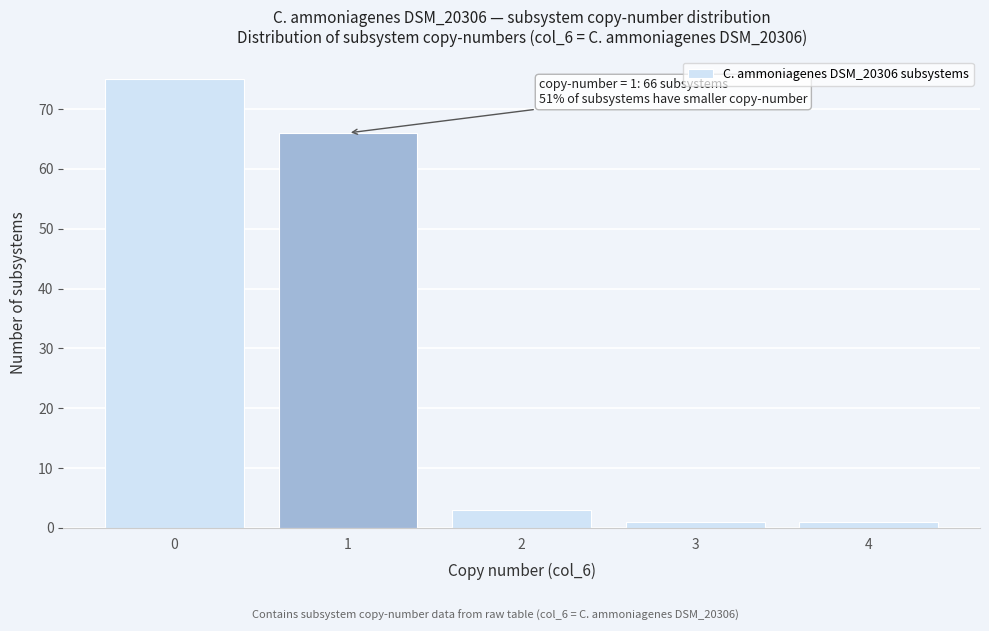

Reading right to left, list all the values displayed in this chart.

1	1	3	66	75